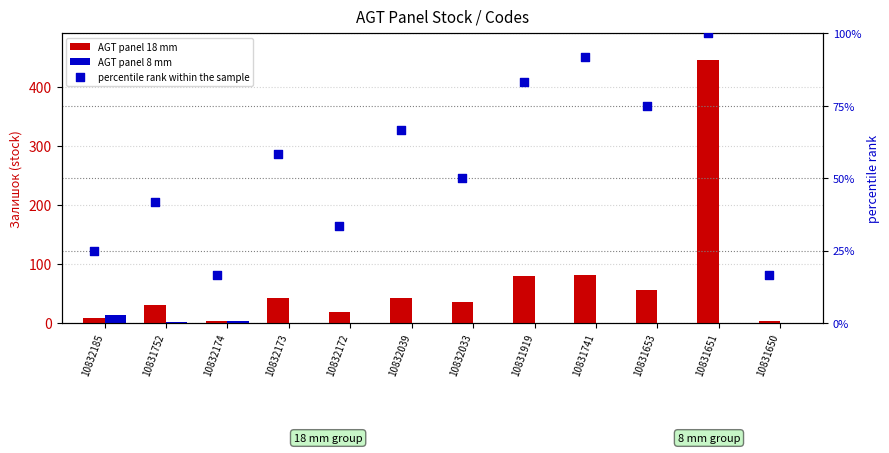

At which category is the sum across all series the highest?

10831651